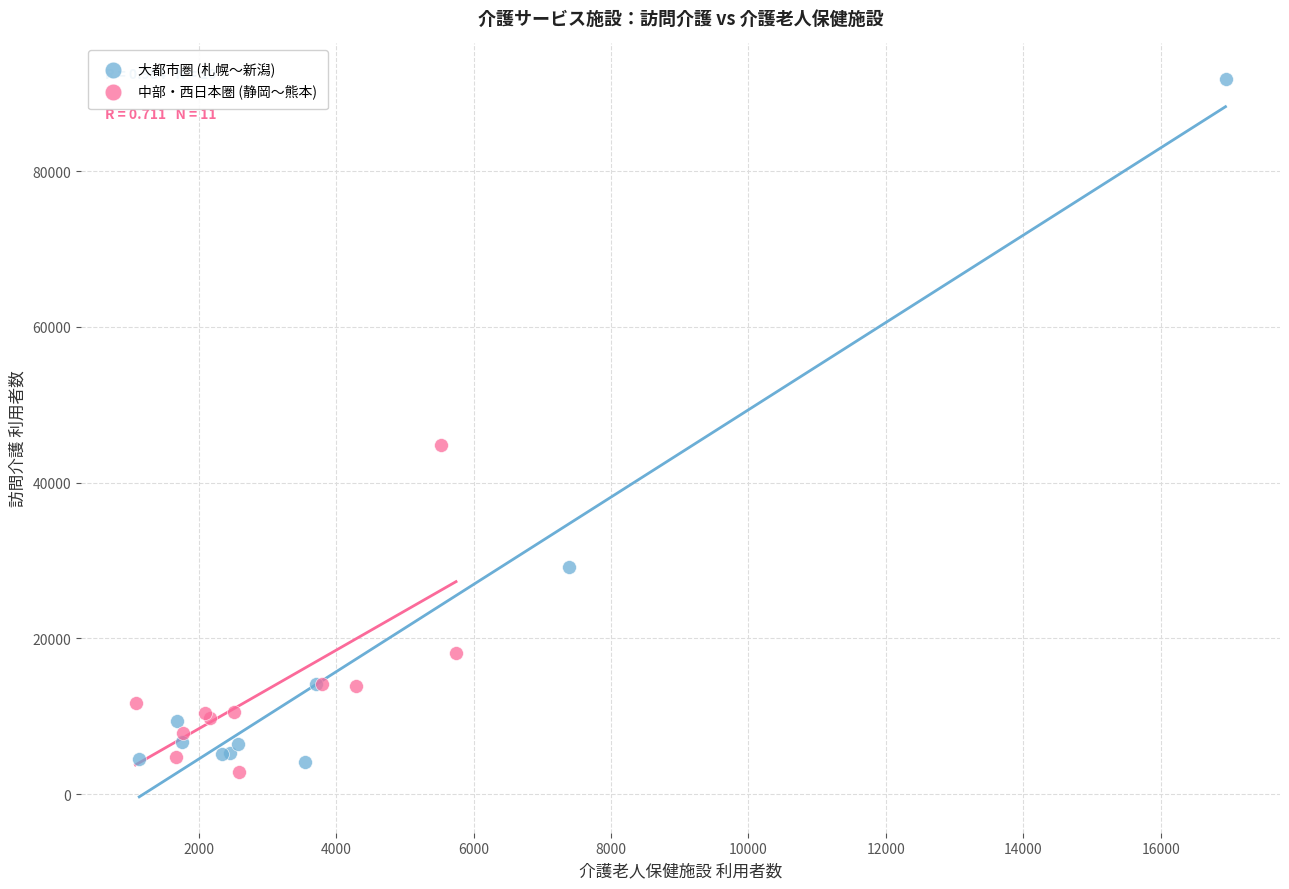

Which series reaches the maximum Y coordinate?

大都市圏 (札幌〜新潟)